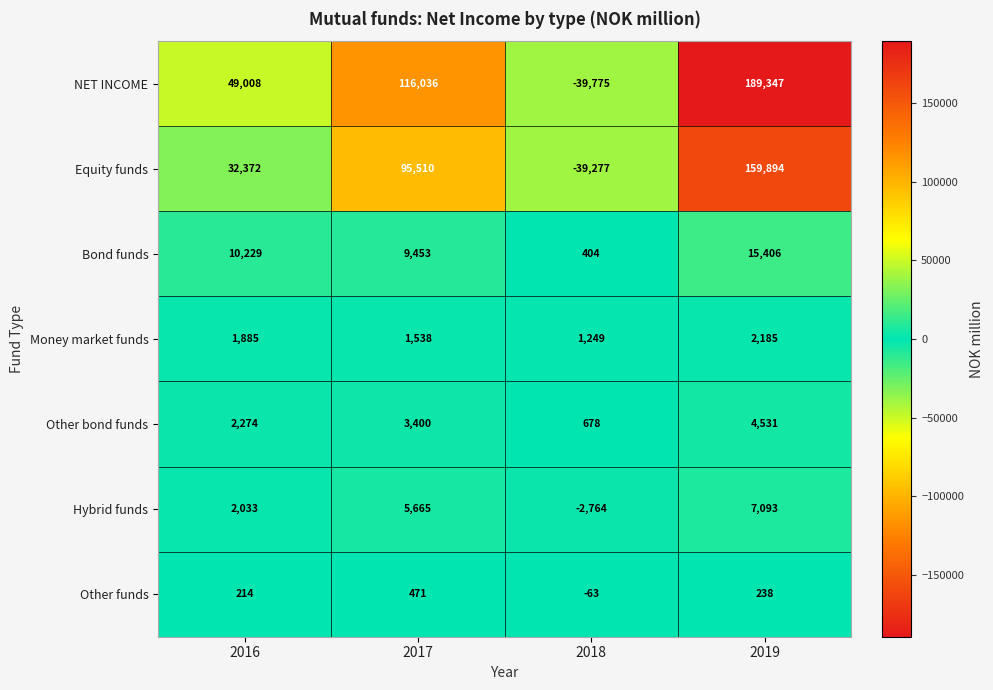

At 2018, list the series in order from largest to smallest.

Money market funds, Other bond funds, Bond funds, Other funds, Hybrid funds, Equity funds, NET INCOME